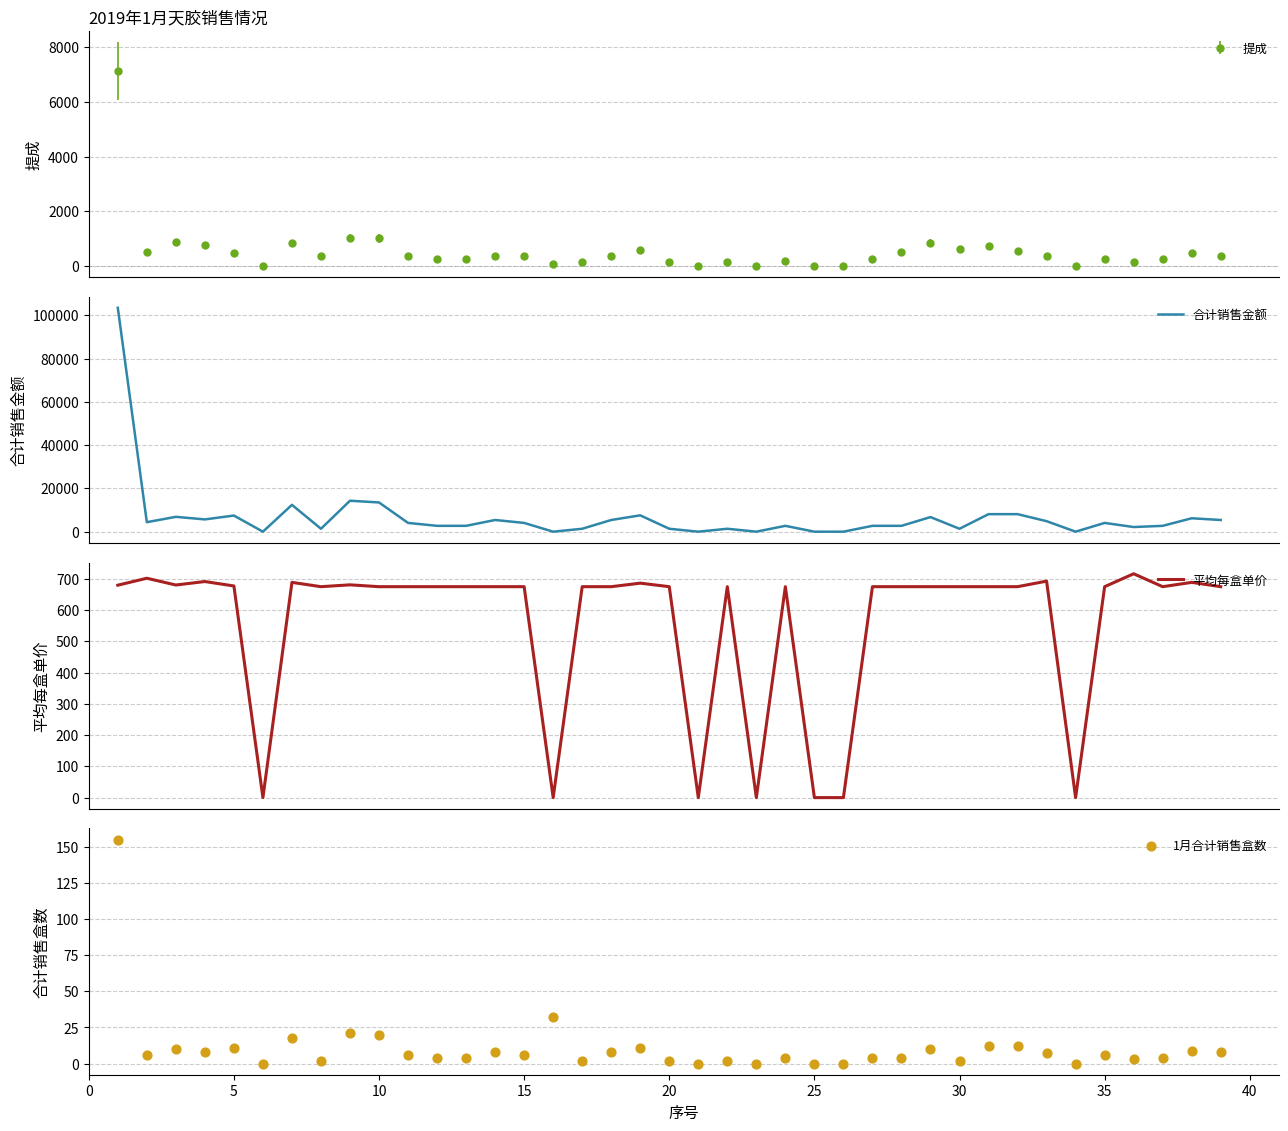

What is the maximum value for 平均每盒单价?

716.3